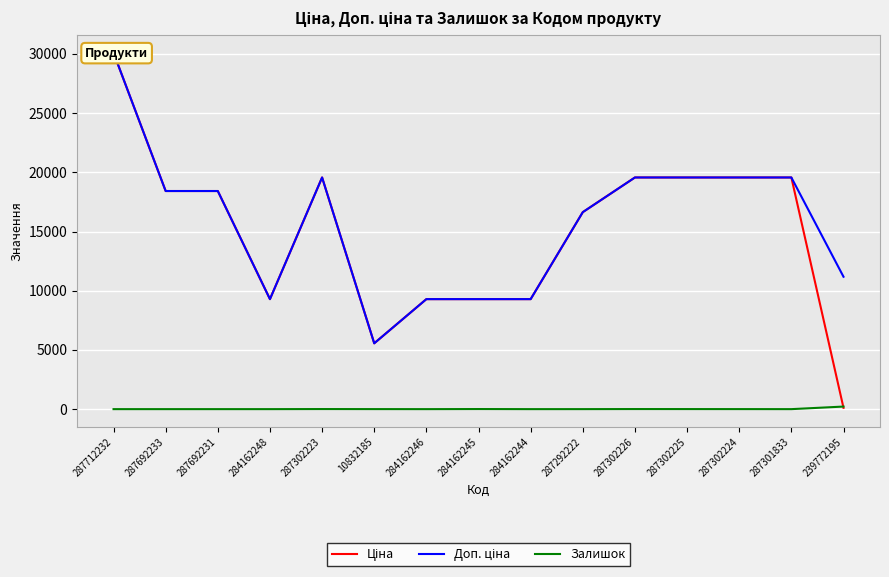

True or false: Доп. ціна and Ціна cross at least once.

False